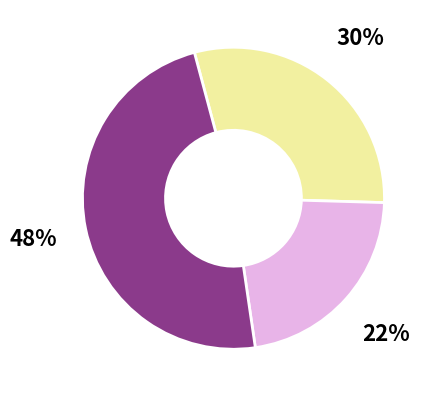

Is there a majority slice in this chart?

No